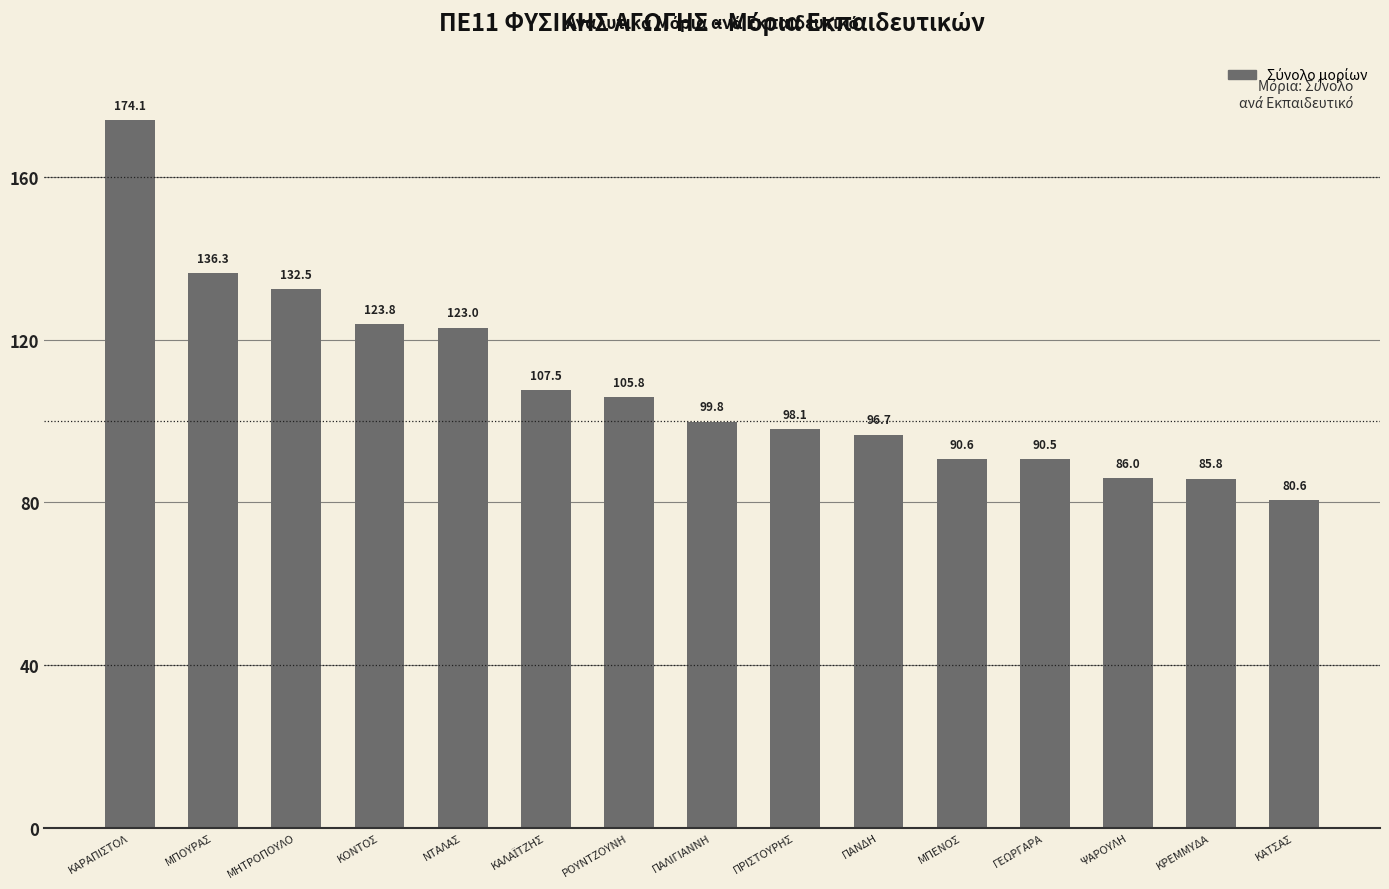

What is the maximum value shown in the chart?

174.1